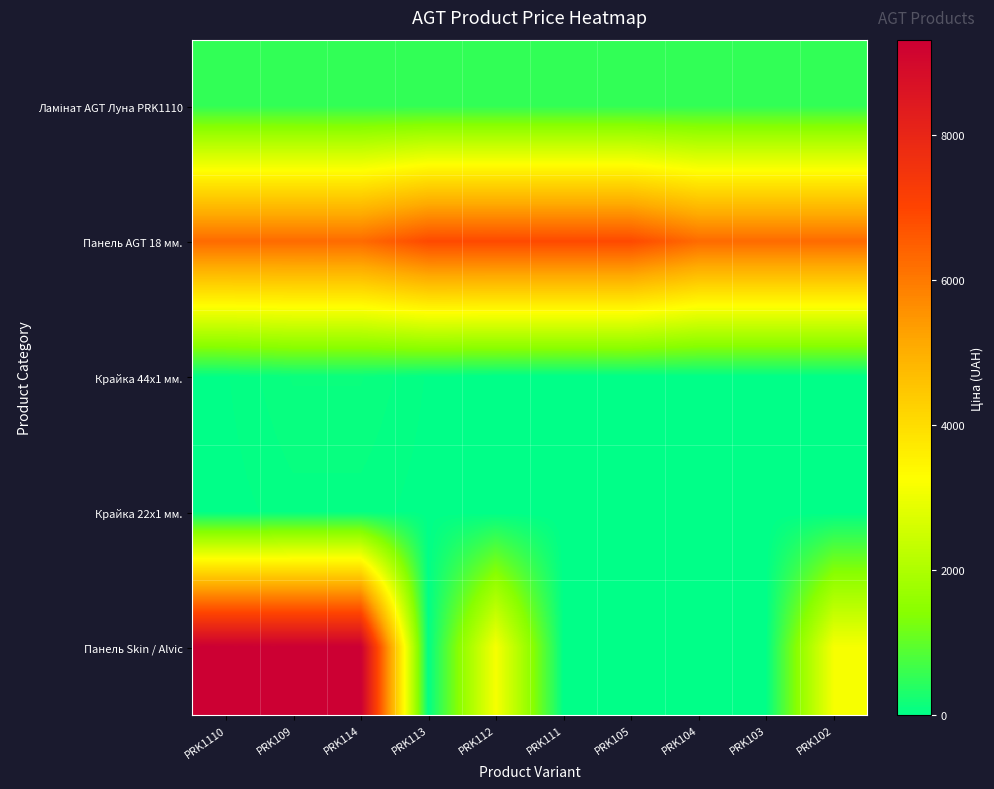

List the series in order of their peak value, highest first.

Панель Skin / Alvic, Панель AGT 18 мм., Ламінат AGT Луна PRK1110, Крайка 44x1 мм., Крайка 22x1 мм.